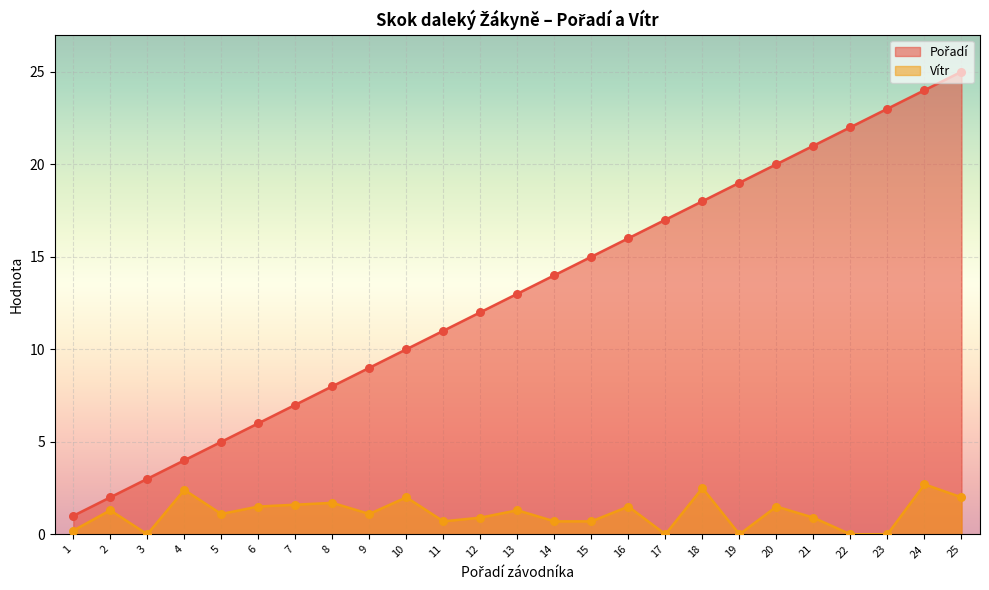

Which series has the widest spread of Y values?

Pořadí